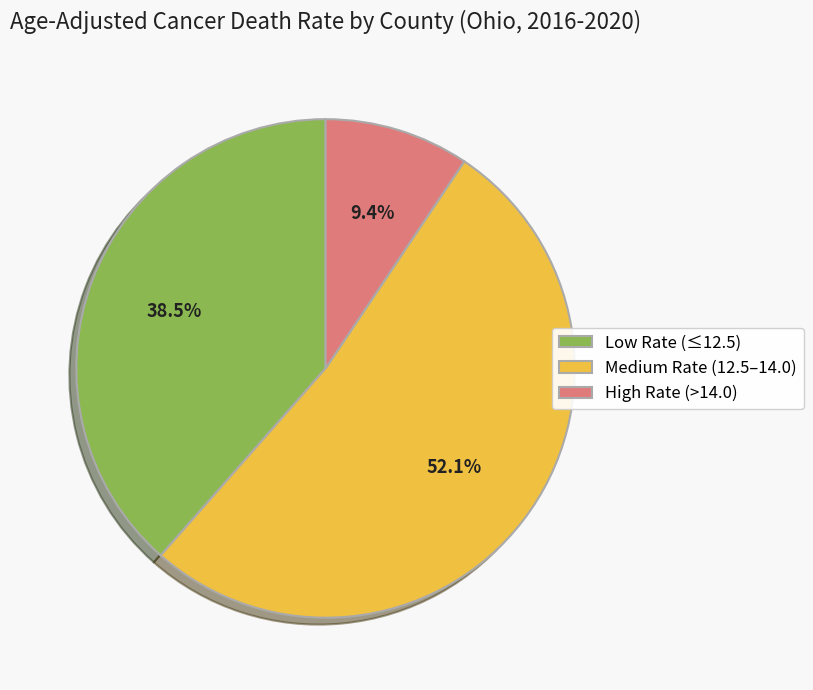

Which category has the smallest portion of the pie?

High Rate (>14.0)